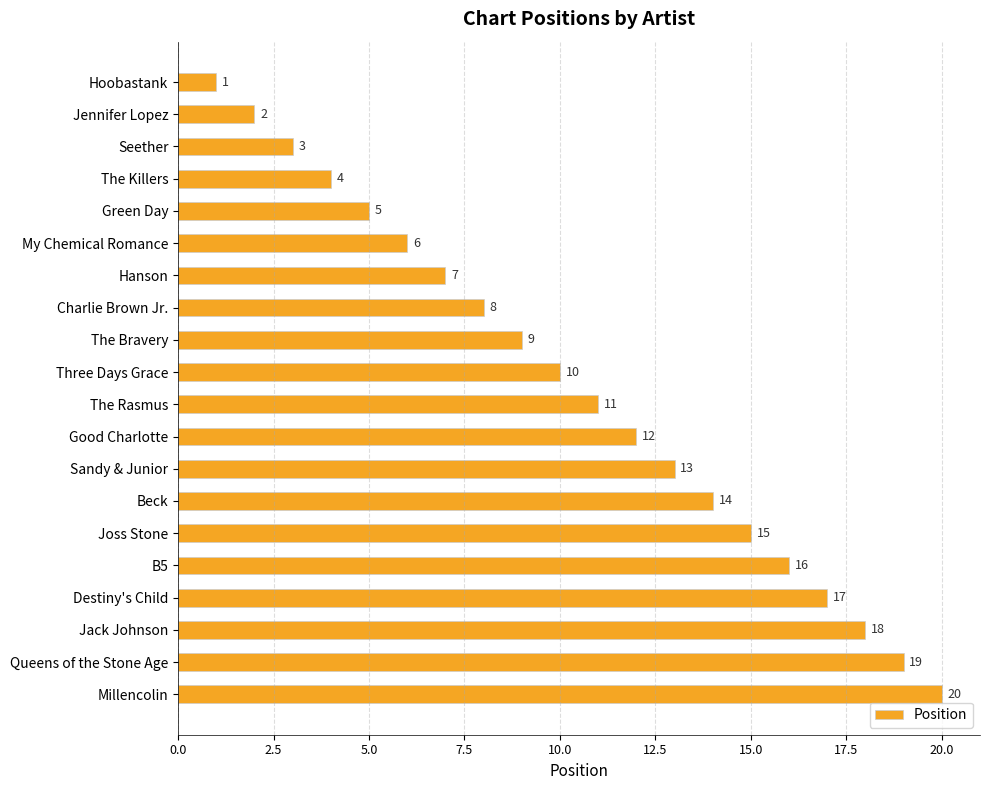

How many bars are there in total?

20